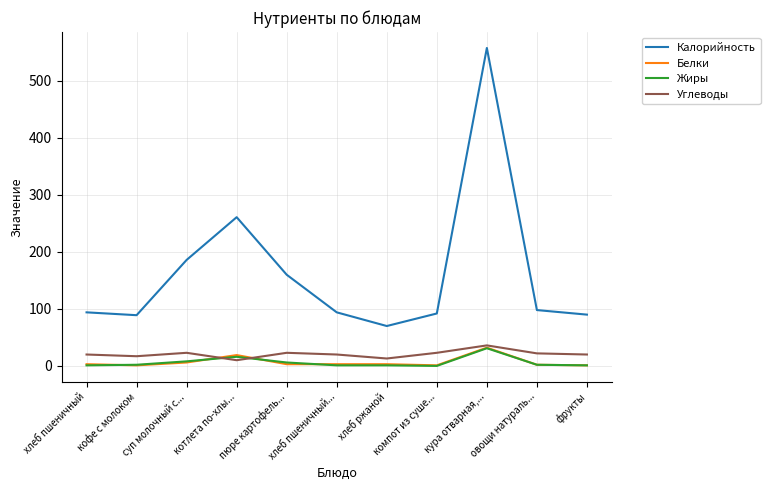

How many series are shown in this chart?

4